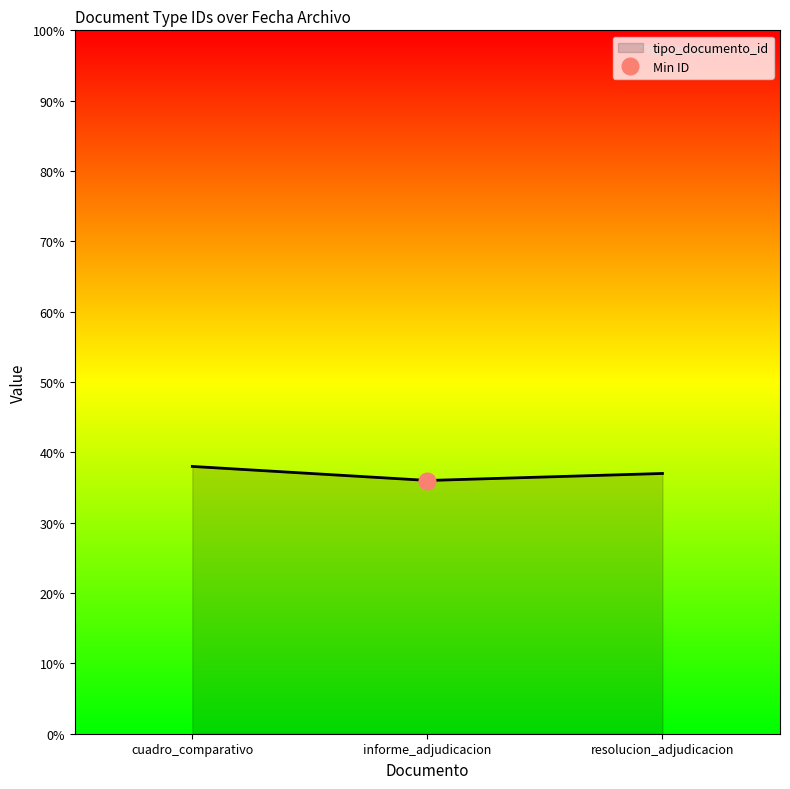

What is the value of the 1st point from the left?

38